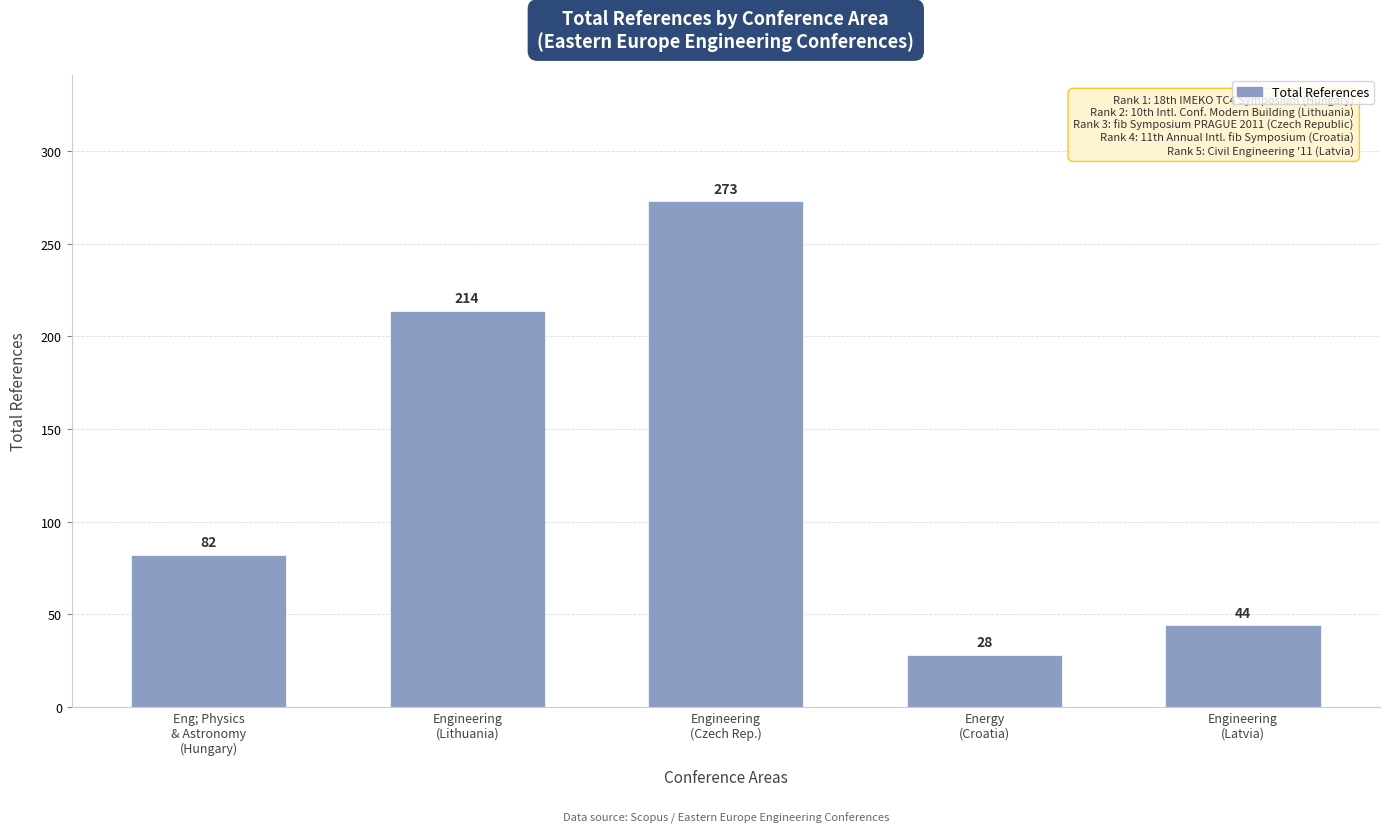

What is the label of the 3rd bar from the right?

Engineering
(Czech Rep.)